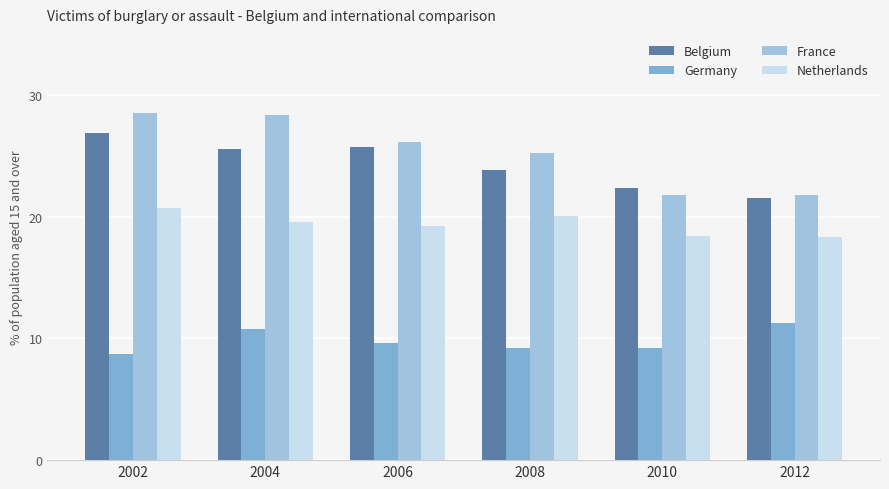

What is the sum of the Germany values at 2008 and 2006?

18.8